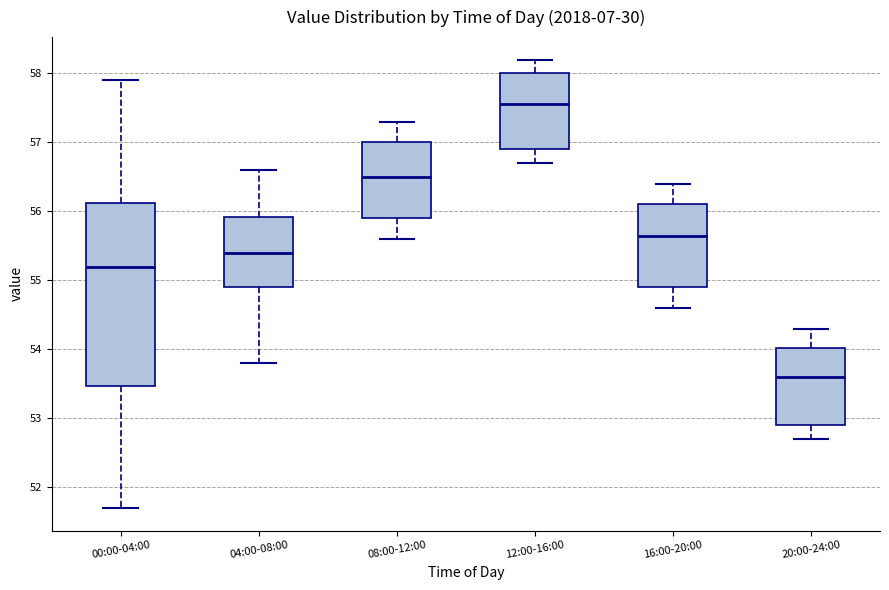

Which box has the highest median line?

12:00-16:00